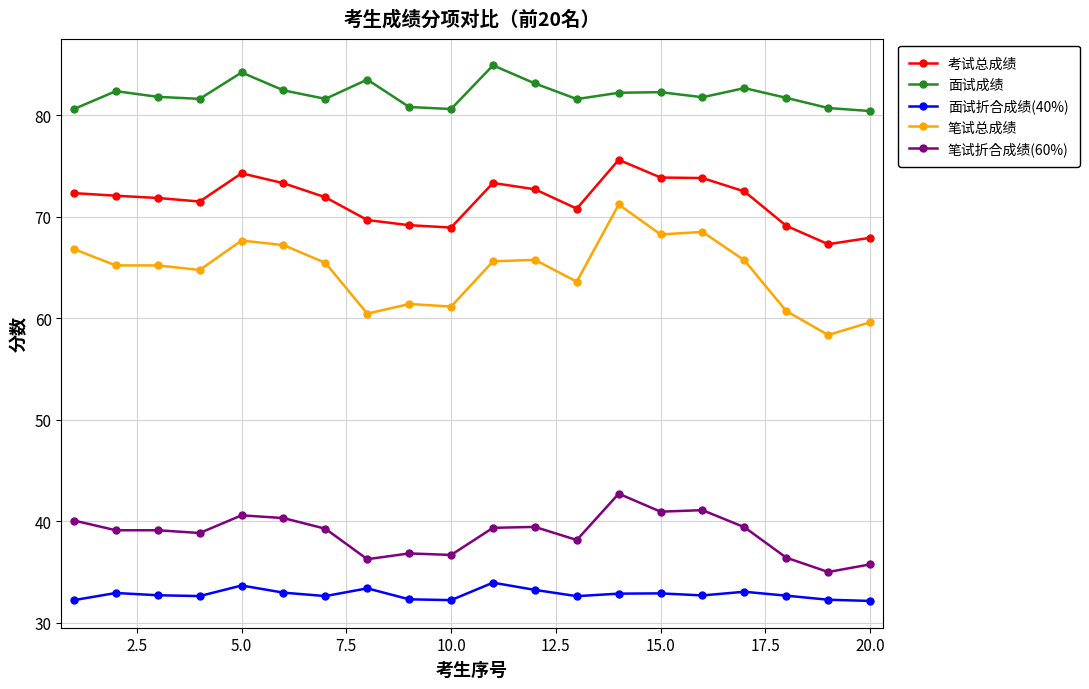

What is the sum of all 面试成绩 values?

1640.8